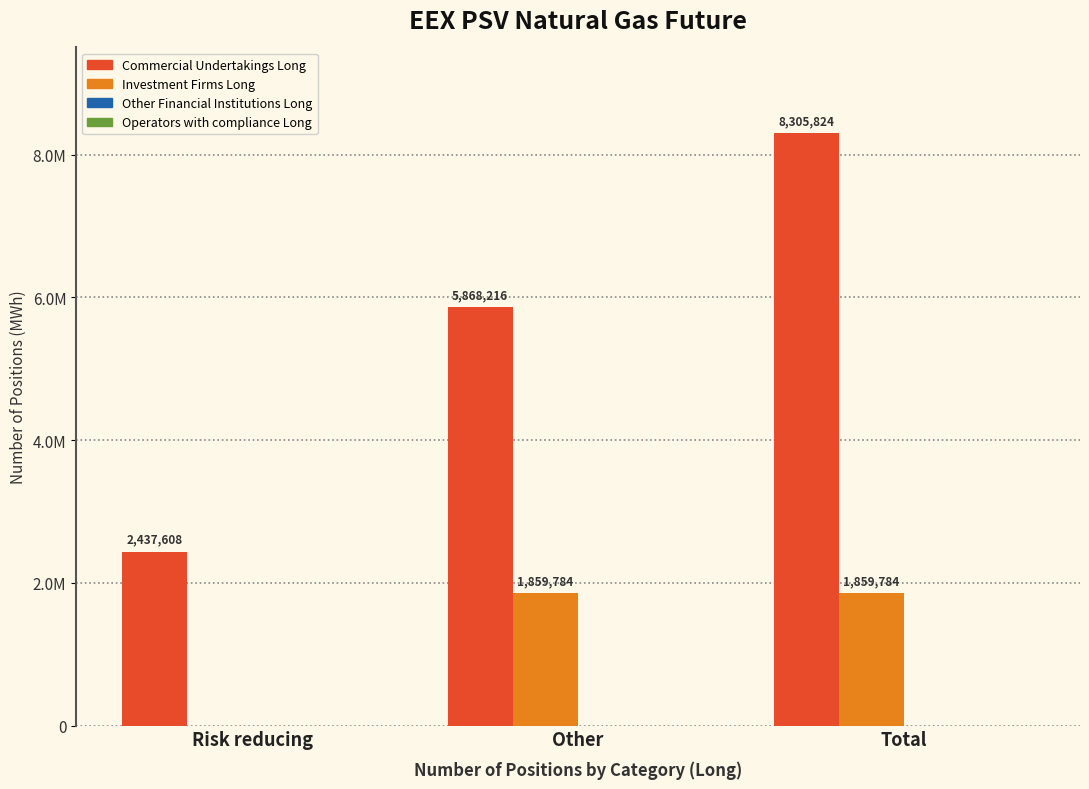

Reading left to right, list all the values displayed in this chart.

Commercial Undertakings Long: Risk reducing=2437608	Other=5868216	Total=8305824
Investment Firms Long: Risk reducing=0	Other=1859784	Total=1859784
Other Financial Institutions Long: Risk reducing=0	Other=0	Total=0
Operators with compliance Long: Risk reducing=0	Other=0	Total=0